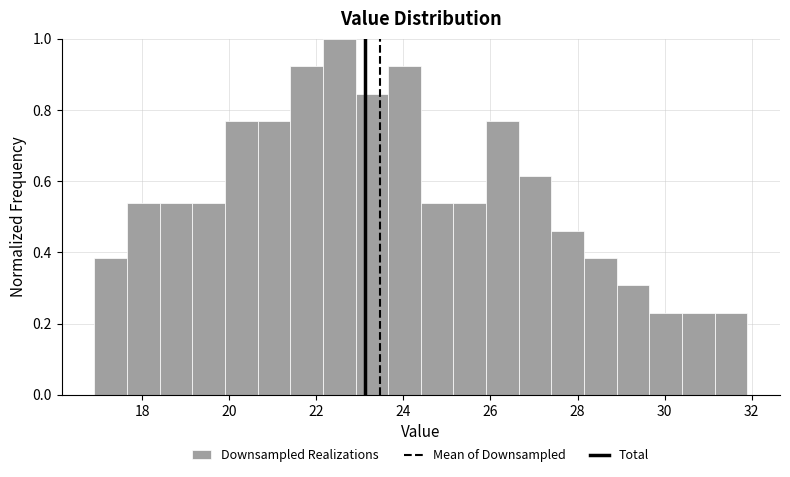

Read against the x-axis, roughly where is the centre of the tallest bar?

22.6